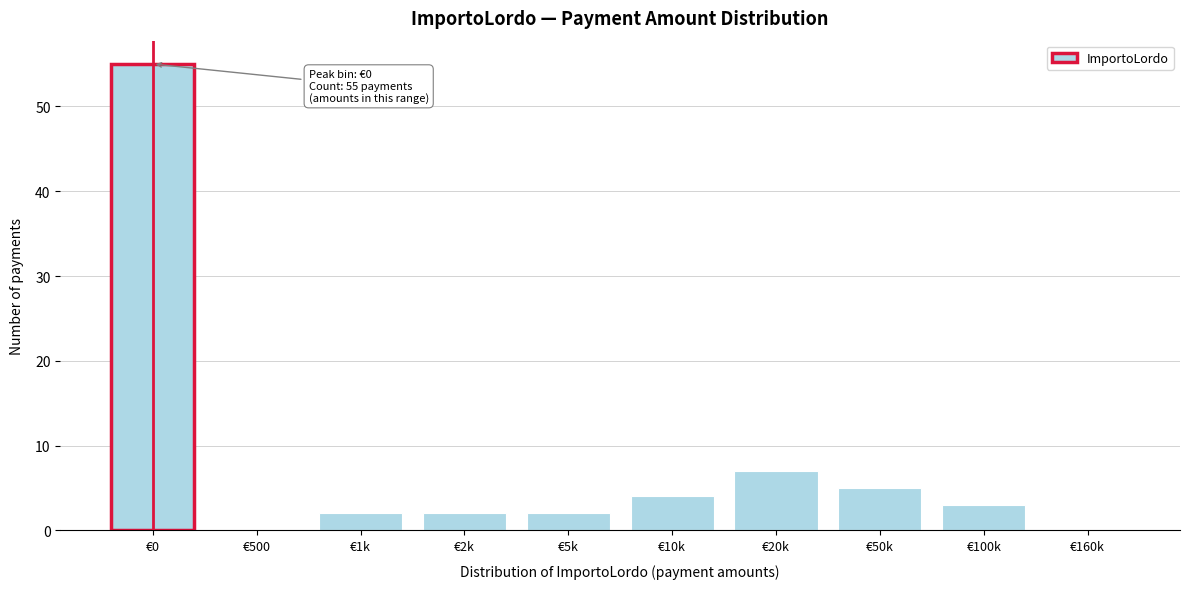

Reading right to left, transcribe all the data shown in this chart.

€160k=0	€100k=3	€50k=5	€20k=7	€10k=4	€5k=2	€2k=2	€1k=2	€500=0	€0=55